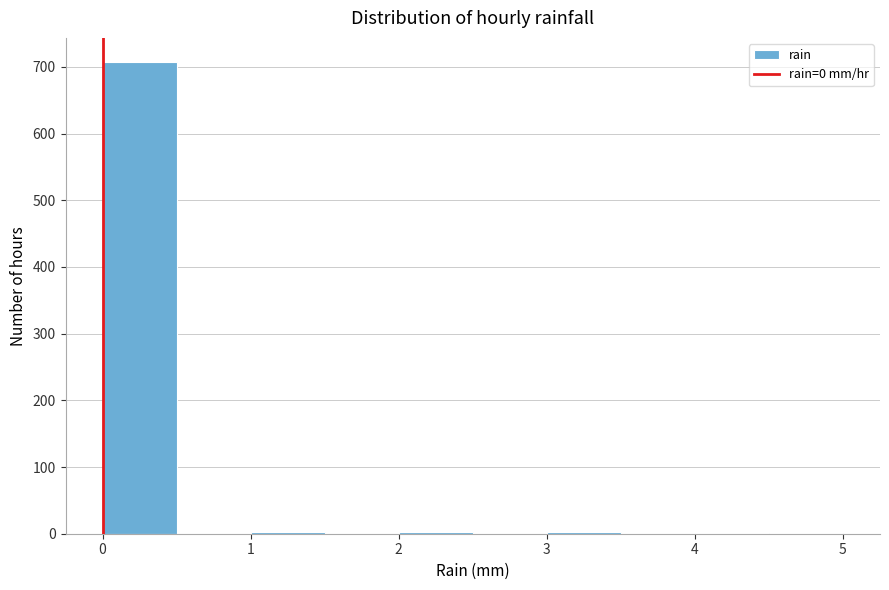

Reading left to right, transcribe this chart: for each bar, give the range it covers on the x-axis and its height. The values are not printed on the chart, so give them approximately, as read against the axis.

0.0 to 0.5: 710
0.5 to 1.0: 0
1.0 to 1.5: under 10
1.5 to 2.0: 0
2.0 to 2.5: under 10
2.5 to 3.0: 0
3.0 to 3.5: under 10
3.5 to 4.0: 0
4.0 to 4.5: under 10
4.5 to 5.0: under 10